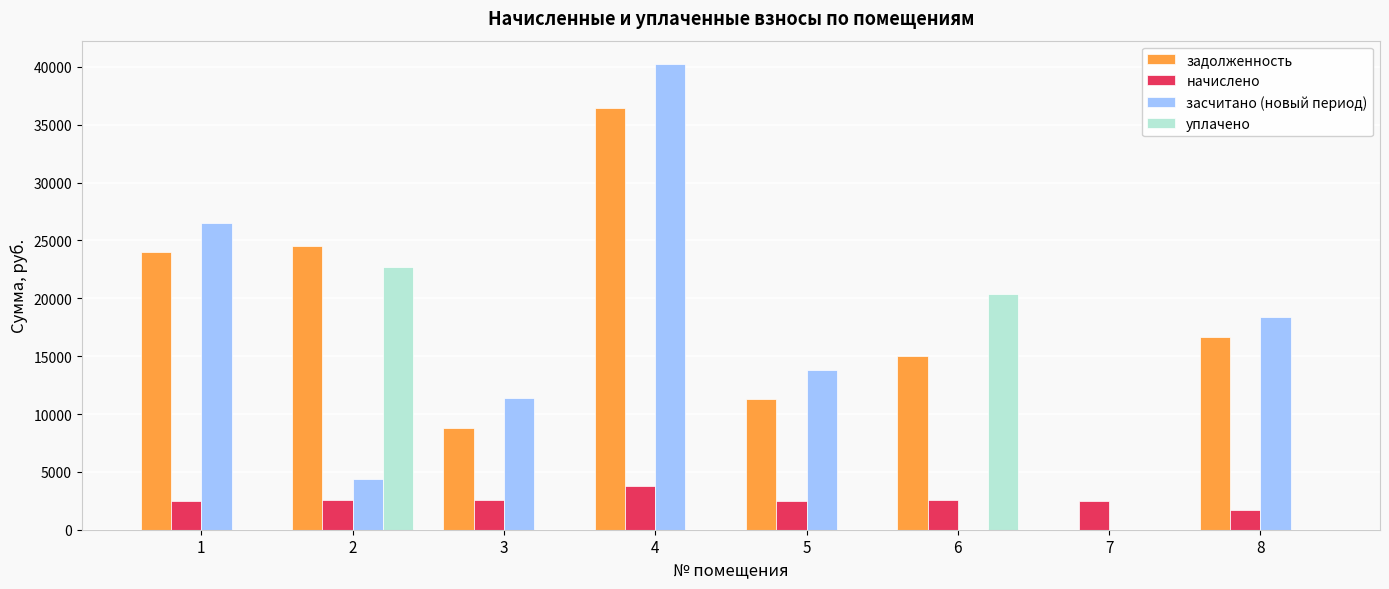

What is the sum of the начислено values at 2 and 3?

5097.3